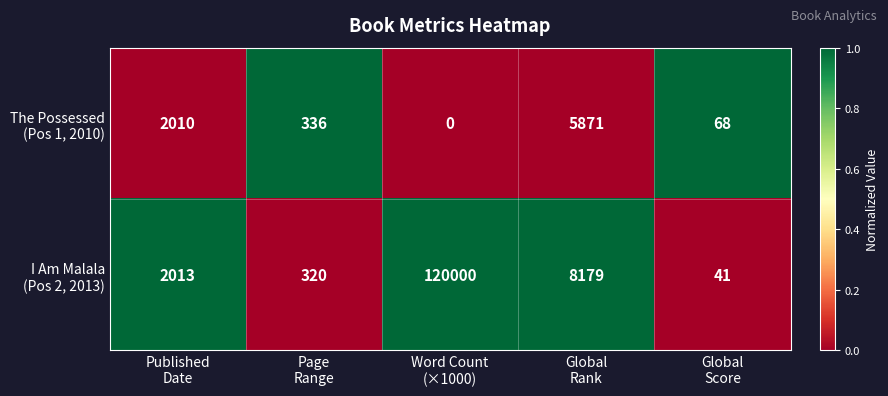

Count the number of categories in the chart.

5